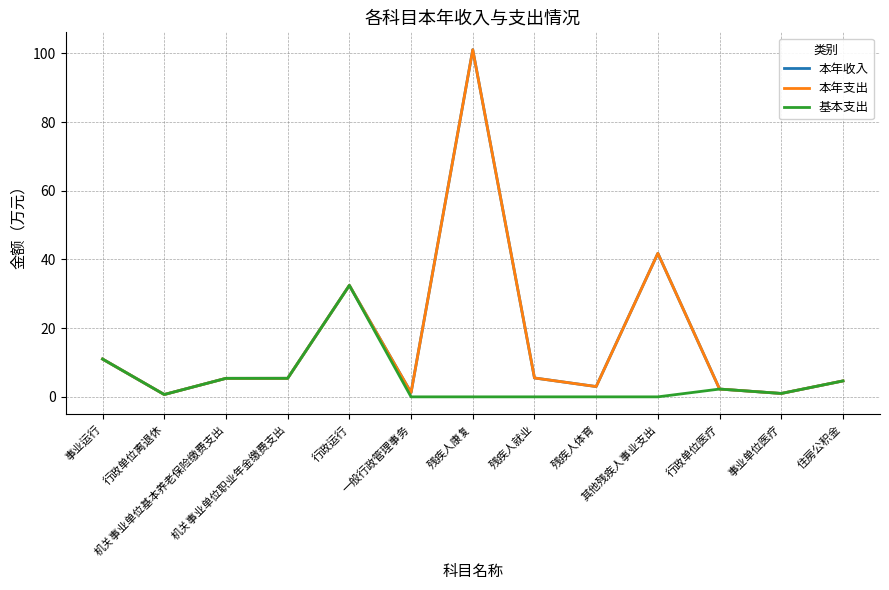

Reading left to right, list all the values displayed in this chart.

本年收入: 11.0	0.7	5.4	5.4	32.5	1.2	101.1	5.5	3.0	41.8	2.3	1.0	4.6
本年支出: 11.0	0.7	5.4	5.4	32.5	1.2	101.1	5.5	3.0	41.8	2.3	1.0	4.6
基本支出: 11.0	0.7	5.4	5.4	32.5	0.0	0.0	0.0	0.0	0.0	2.3	1.0	4.6